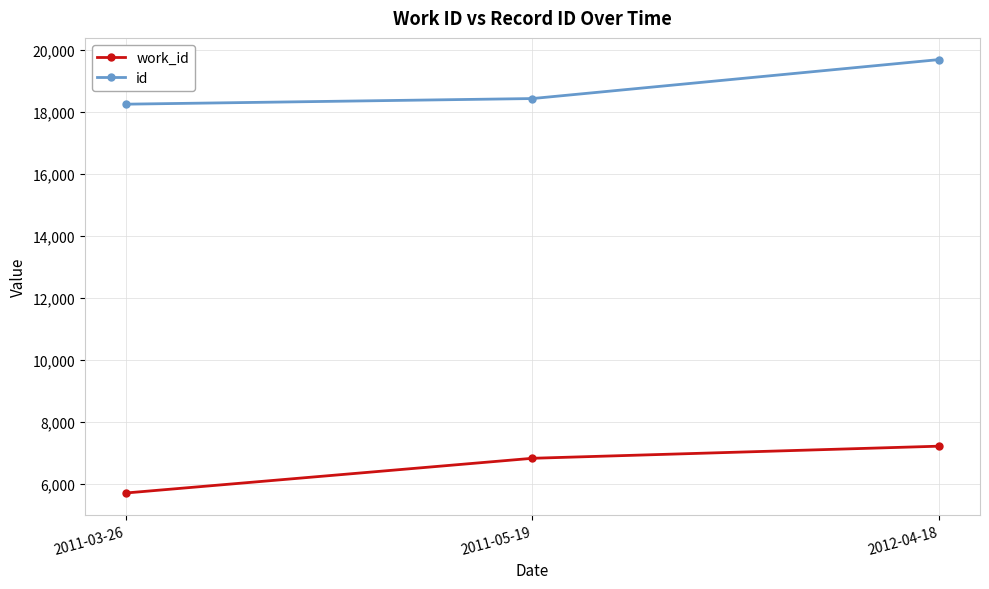

How many distinct data groups are displayed?

2